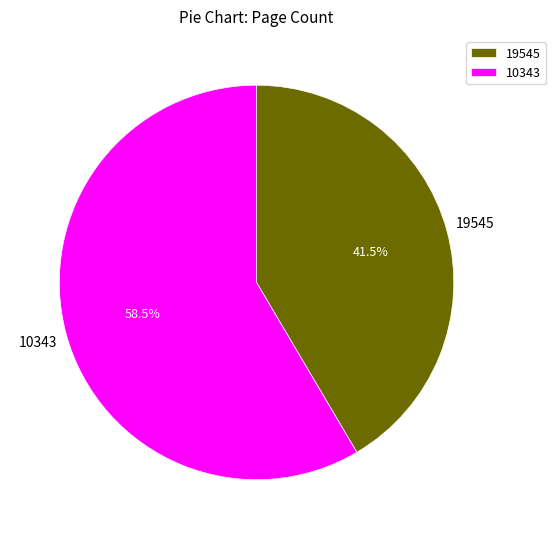

Is 19545 the majority of the pie?

No